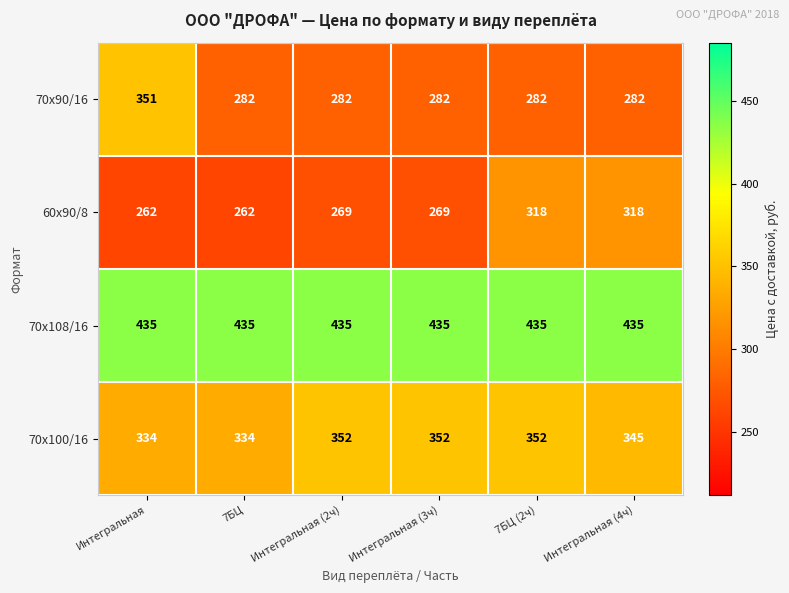

At which category is the sum across all series the highest?

7БЦ (2ч)